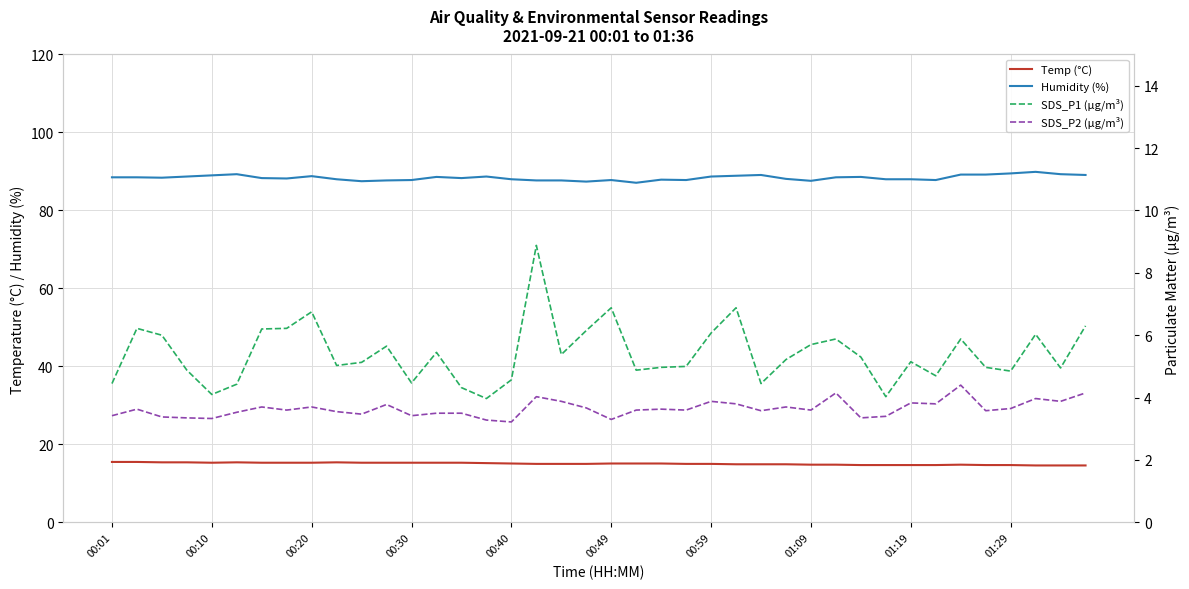

What is the difference between the second highest and minimum values in the SDS_P1 (µg/m³) series?

2.9